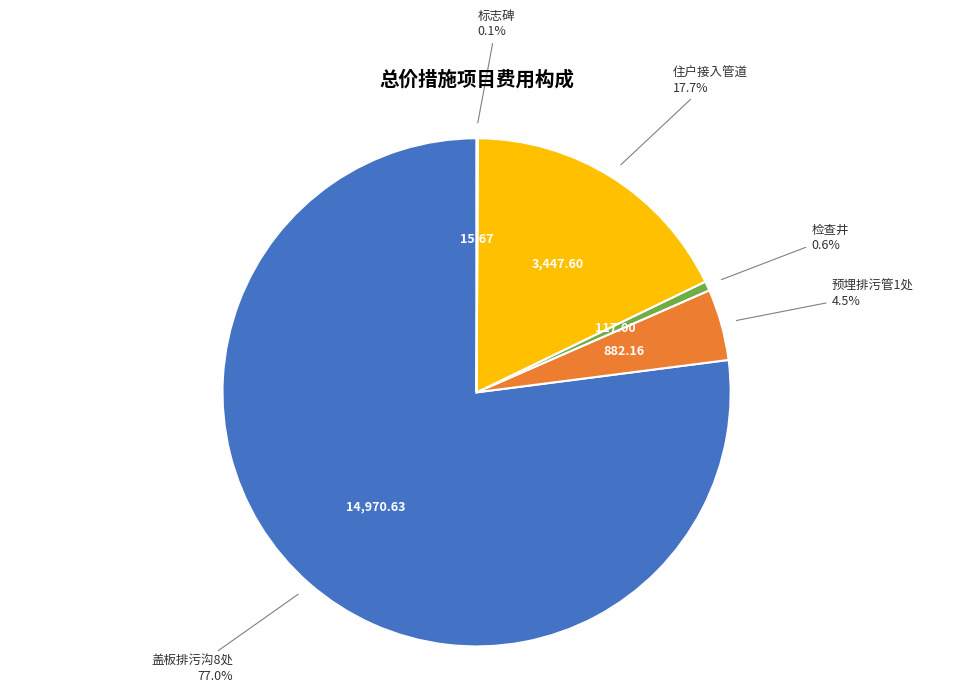

Does any single category account for the majority?

Yes